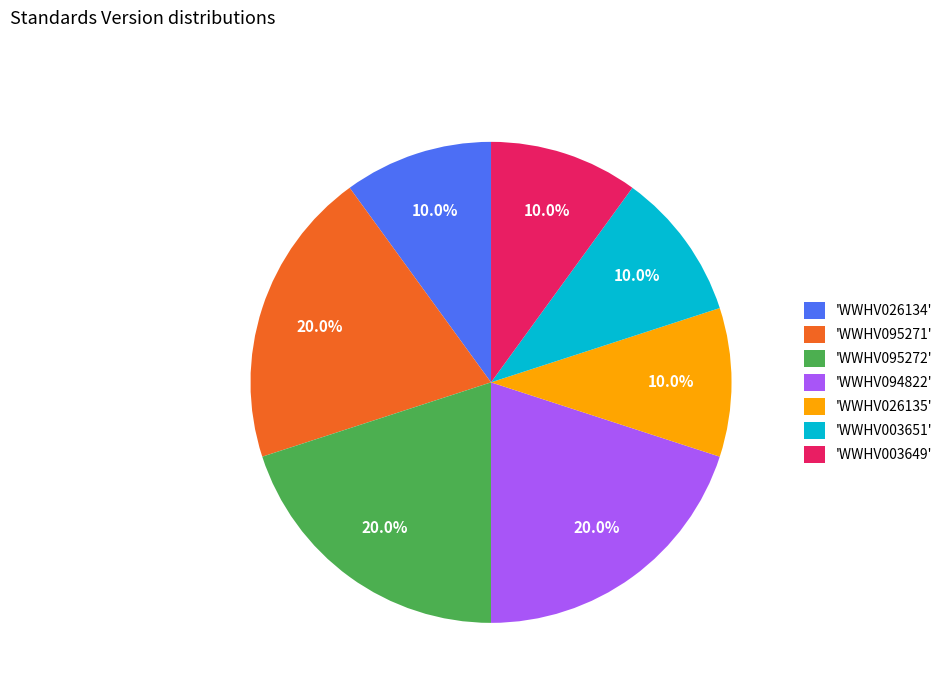

Which has a higher value, 'WWHV026134' or 'WWHV094822'?

'WWHV094822'